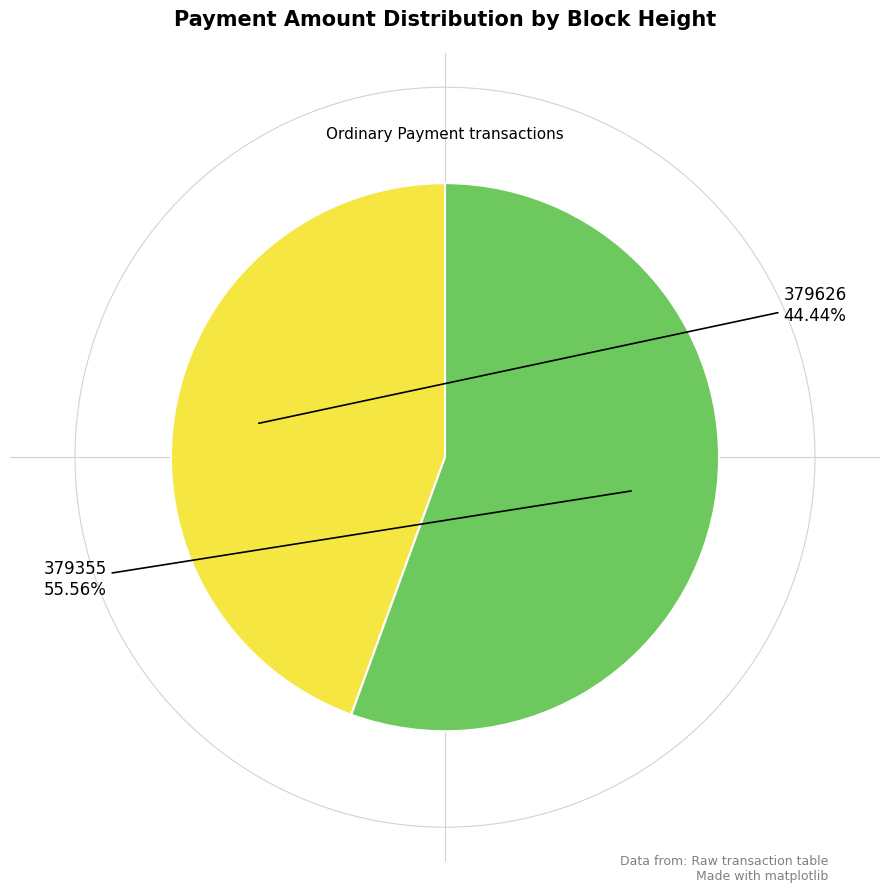

True or false: 379626 accounts for 44% of the total.

True